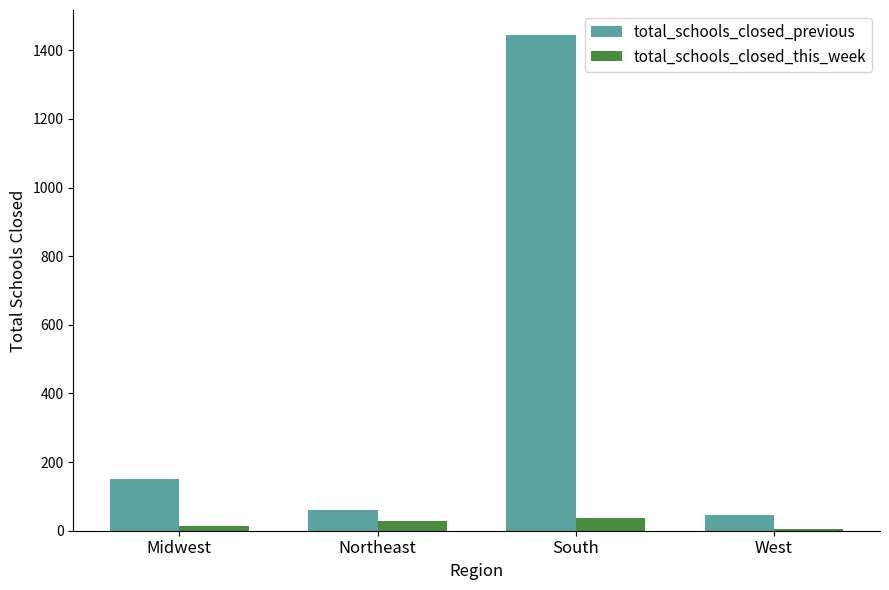

Reading right to left, extract all data points from this chart.

total_schools_closed_previous: West=45	South=1445	Northeast=60	Midwest=152
total_schools_closed_this_week: West=5	South=38	Northeast=29	Midwest=14